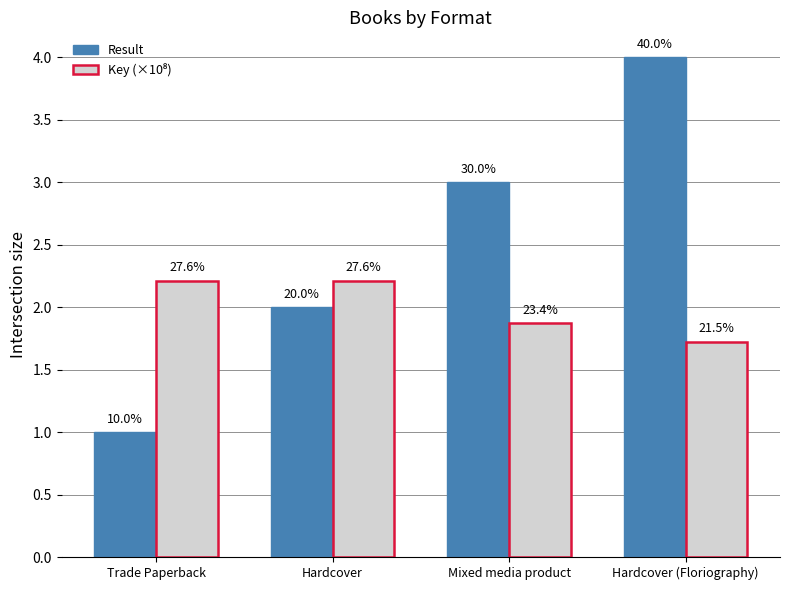

What is the difference between the Key (×10⁸) values at Trade Paperback and Mixed media product?

0.3